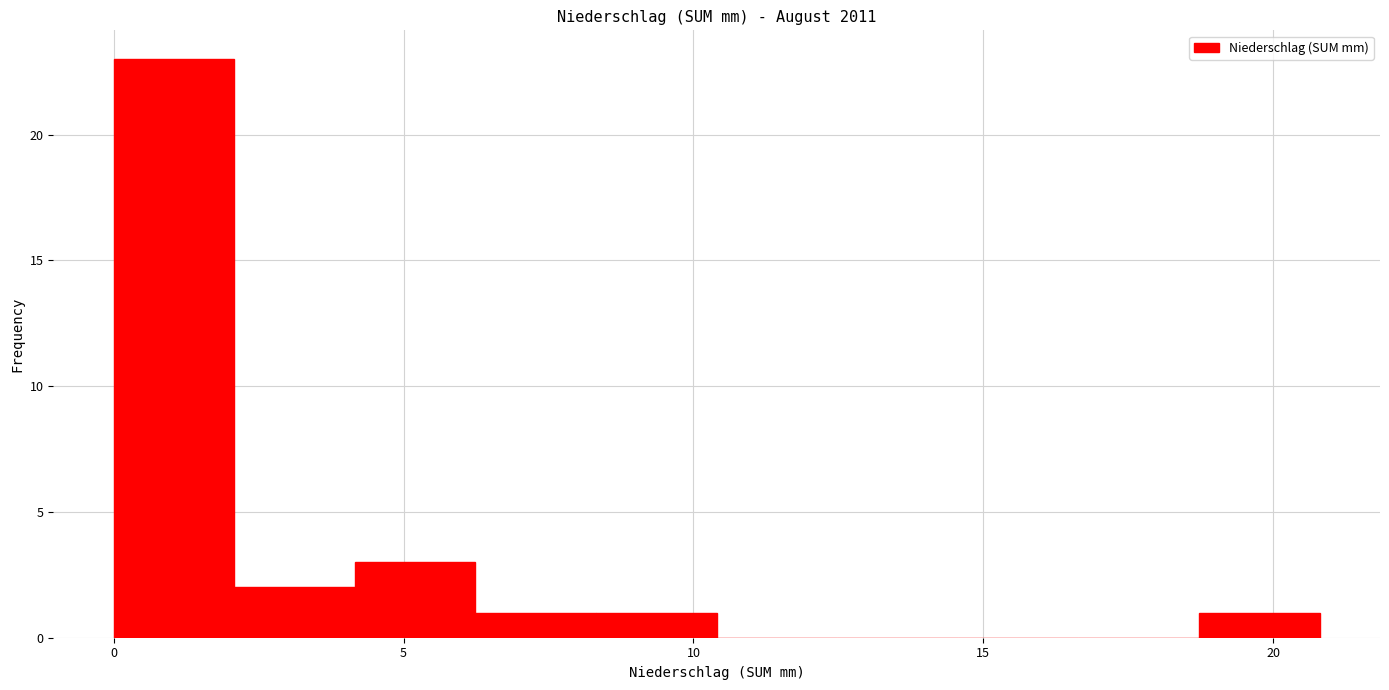

Over which range of the x-axis is the bar tallest?

0.0 to 2.0